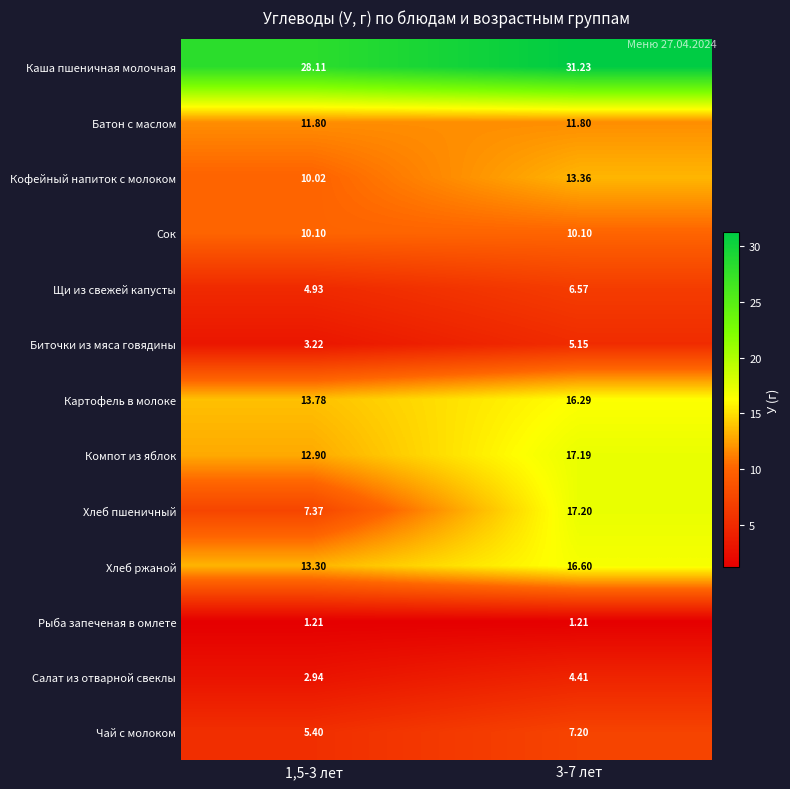

Rank the series by their maximum value, from highest to lowest.

Каша пшеничная молочная, Хлеб пшеничный, Компот из яблок, Хлеб ржаной, Картофель в молоке, Кофейный напиток с молоком, Батон с маслом, Сок, Чай с молоком, Щи из свежей капусты, Биточки из мяса говядины, Салат из отварной свеклы, Рыба запеченая в омлете